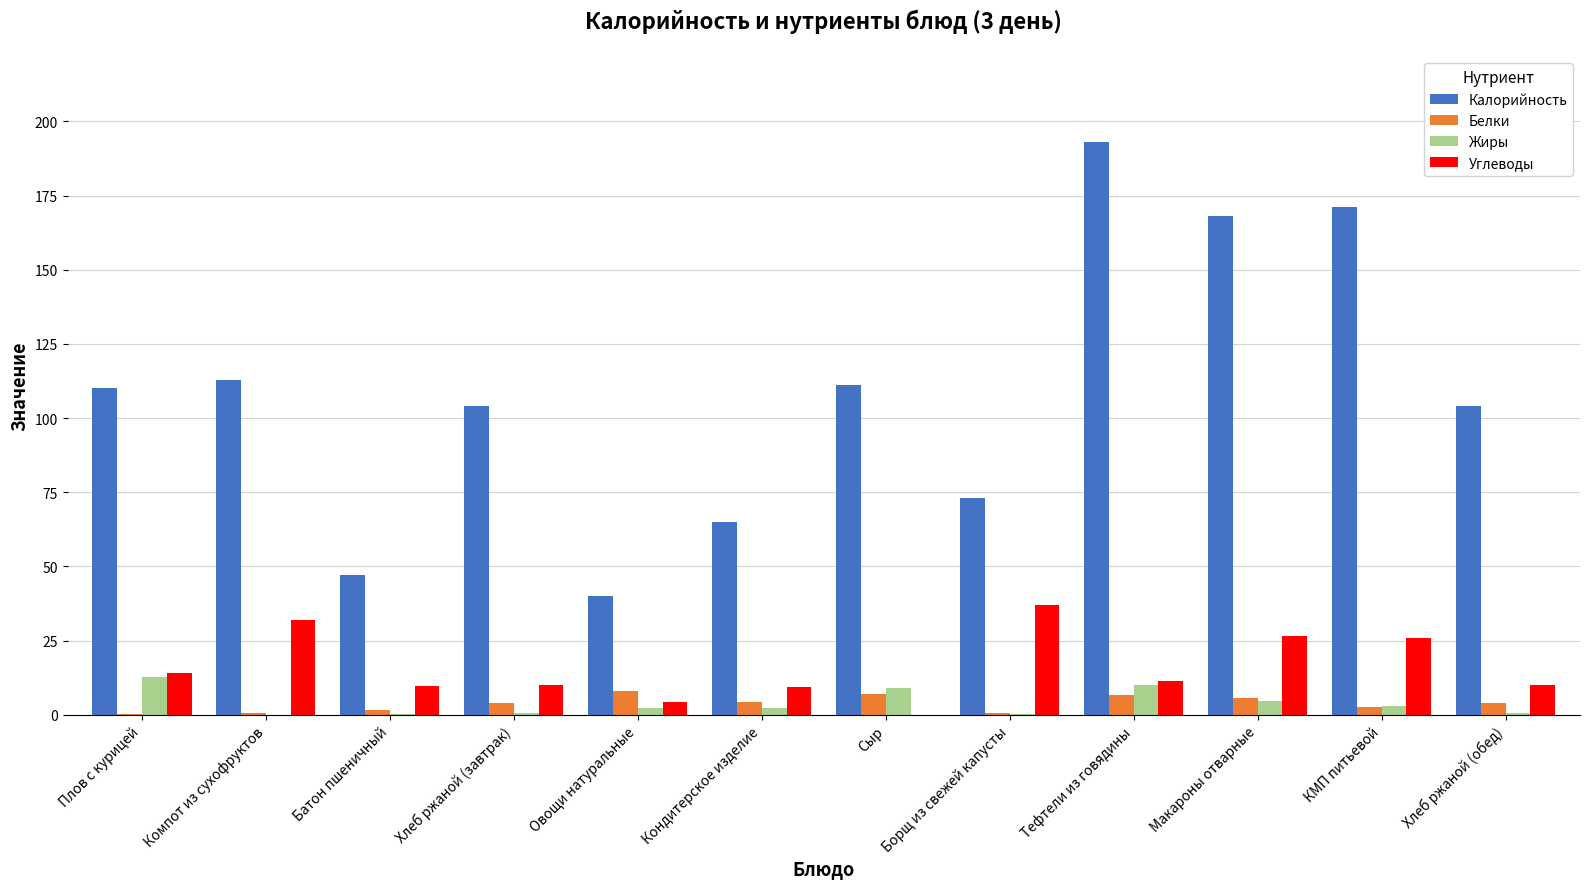

Are the bars horizontal?

No